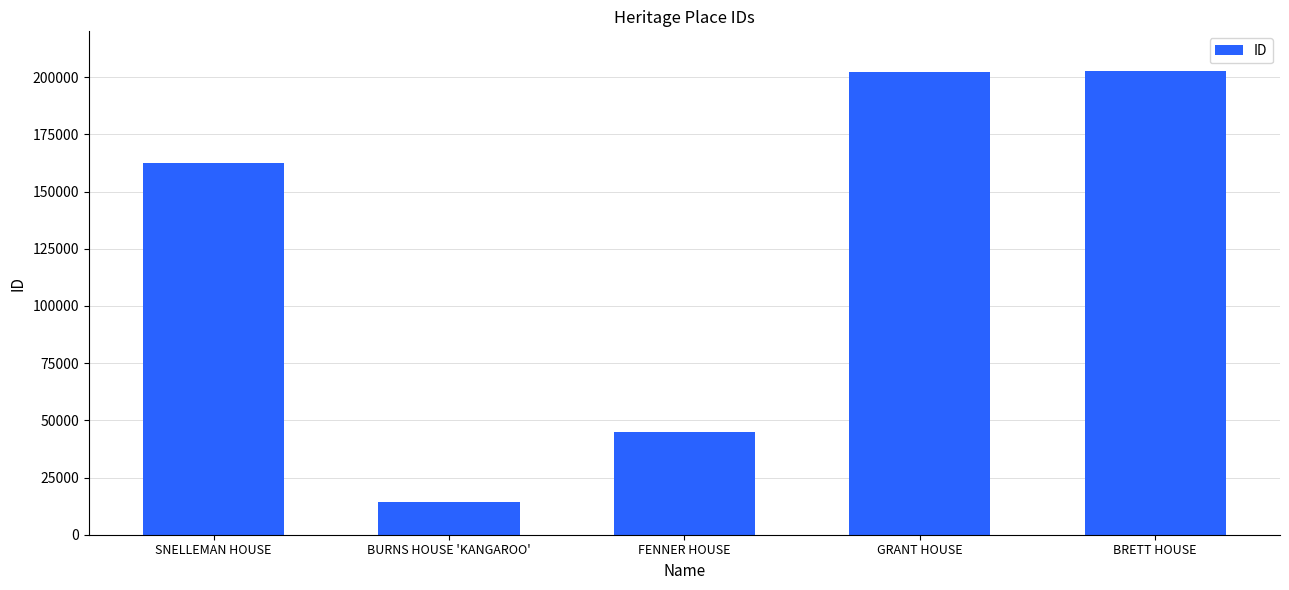

Where is the data nearest to the value 108363?

SNELLEMAN HOUSE